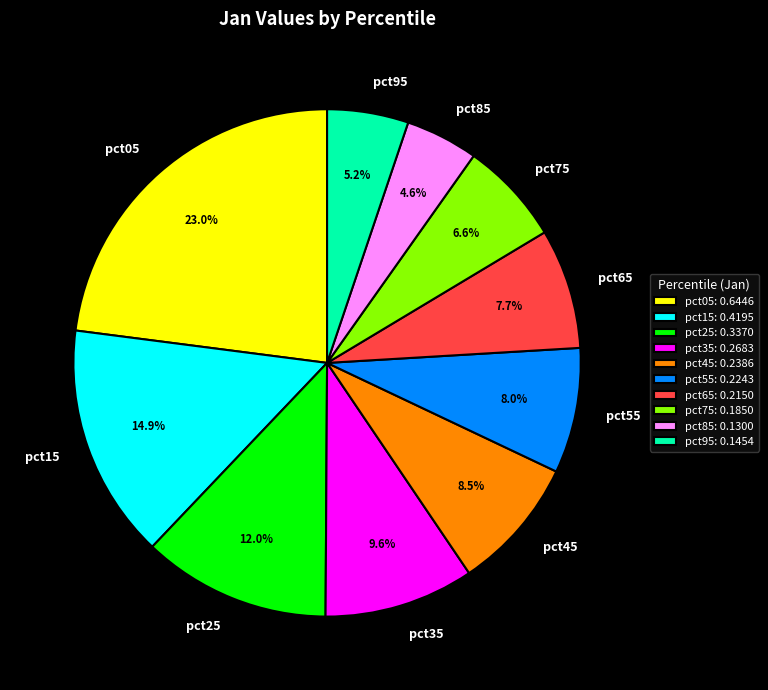

Which category has the biggest portion of the pie?

pct05